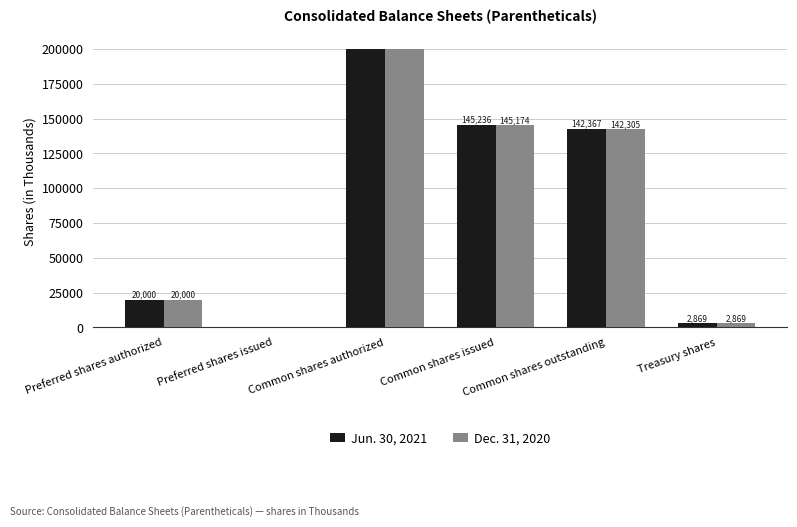

Is the value of Jun. 30, 2021 at Preferred shares issued greater than the value of Dec. 31, 2020 at Common shares outstanding?

No